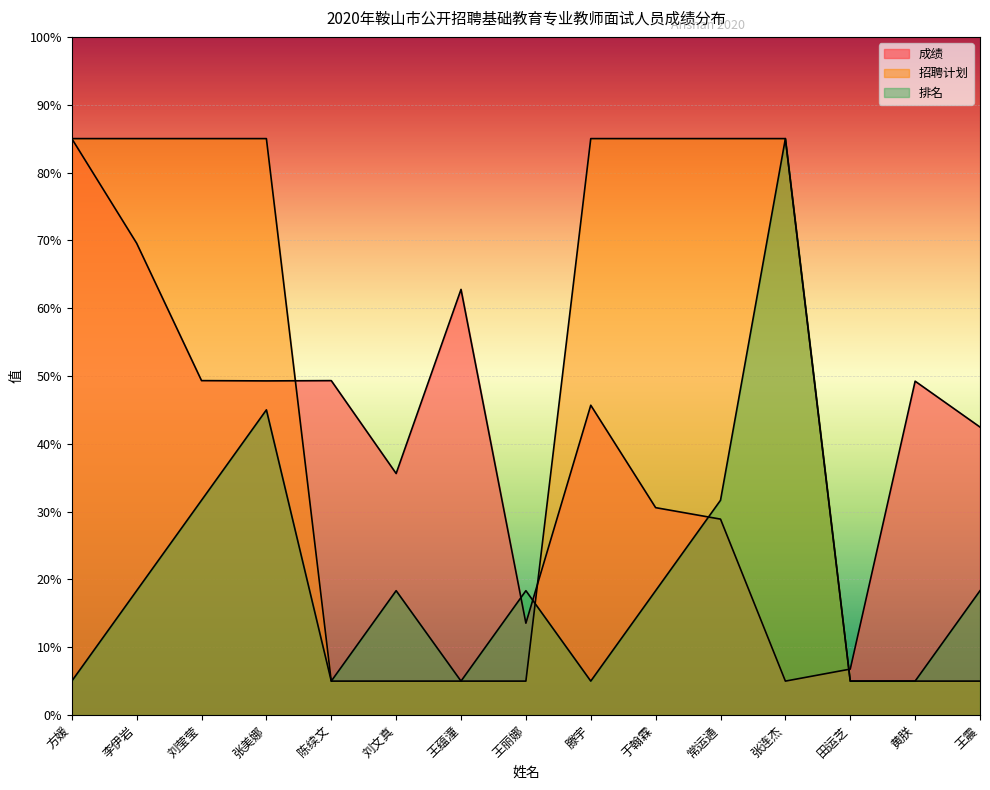

List the labels in order of 成绩 value, largest first.

方媛, 李伊岩, 王蕴潼, 刘莹莹, 陈续文, 张美娜, 黄朕, 滕宇, 王震, 刘文真, 于翰霖, 常运通, 王丽娜, 田运芝, 张连杰